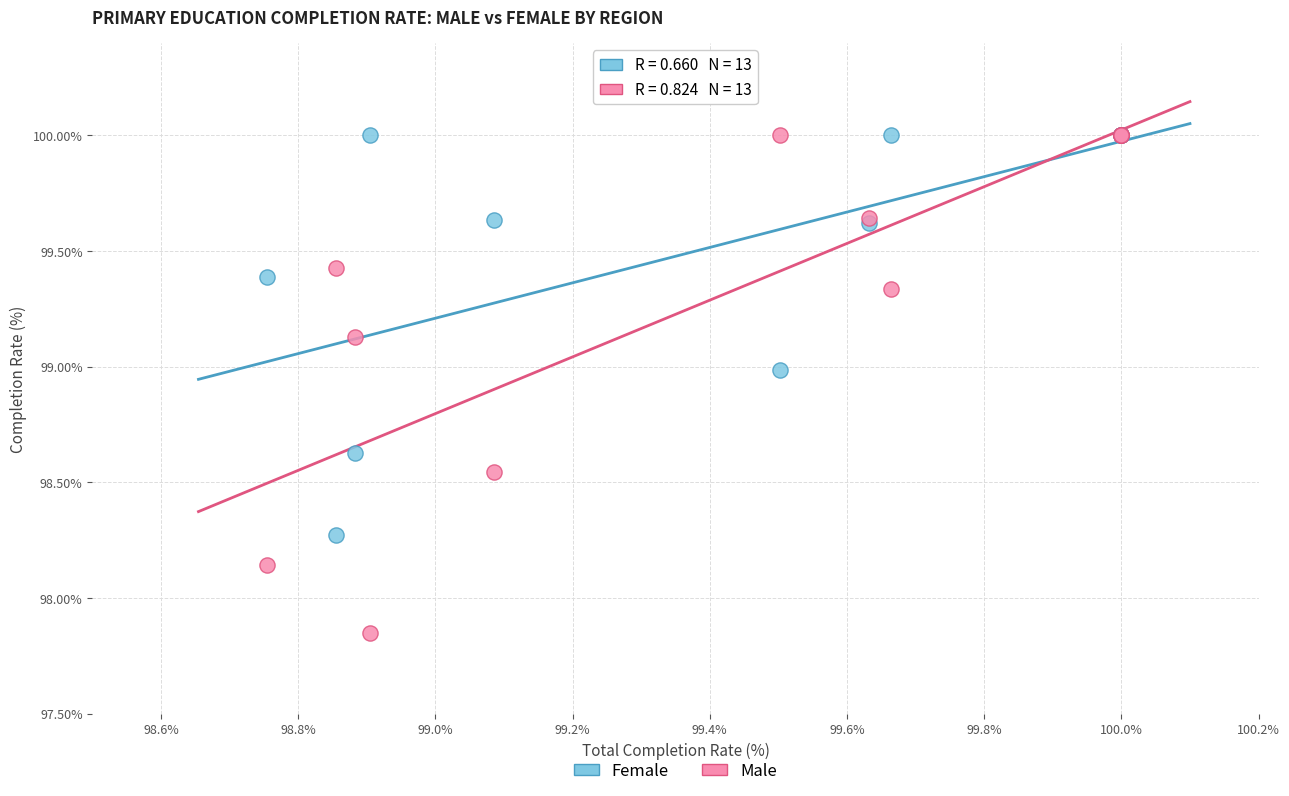

What are all the series names shown in the legend?

Female, Male